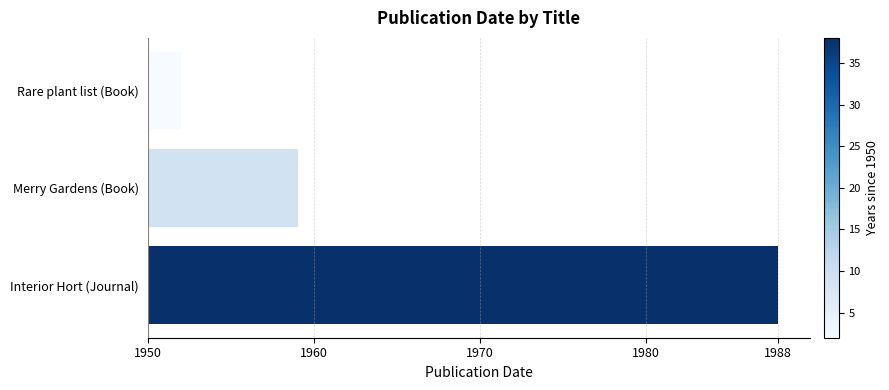

Does the chart contain any negative values?

No